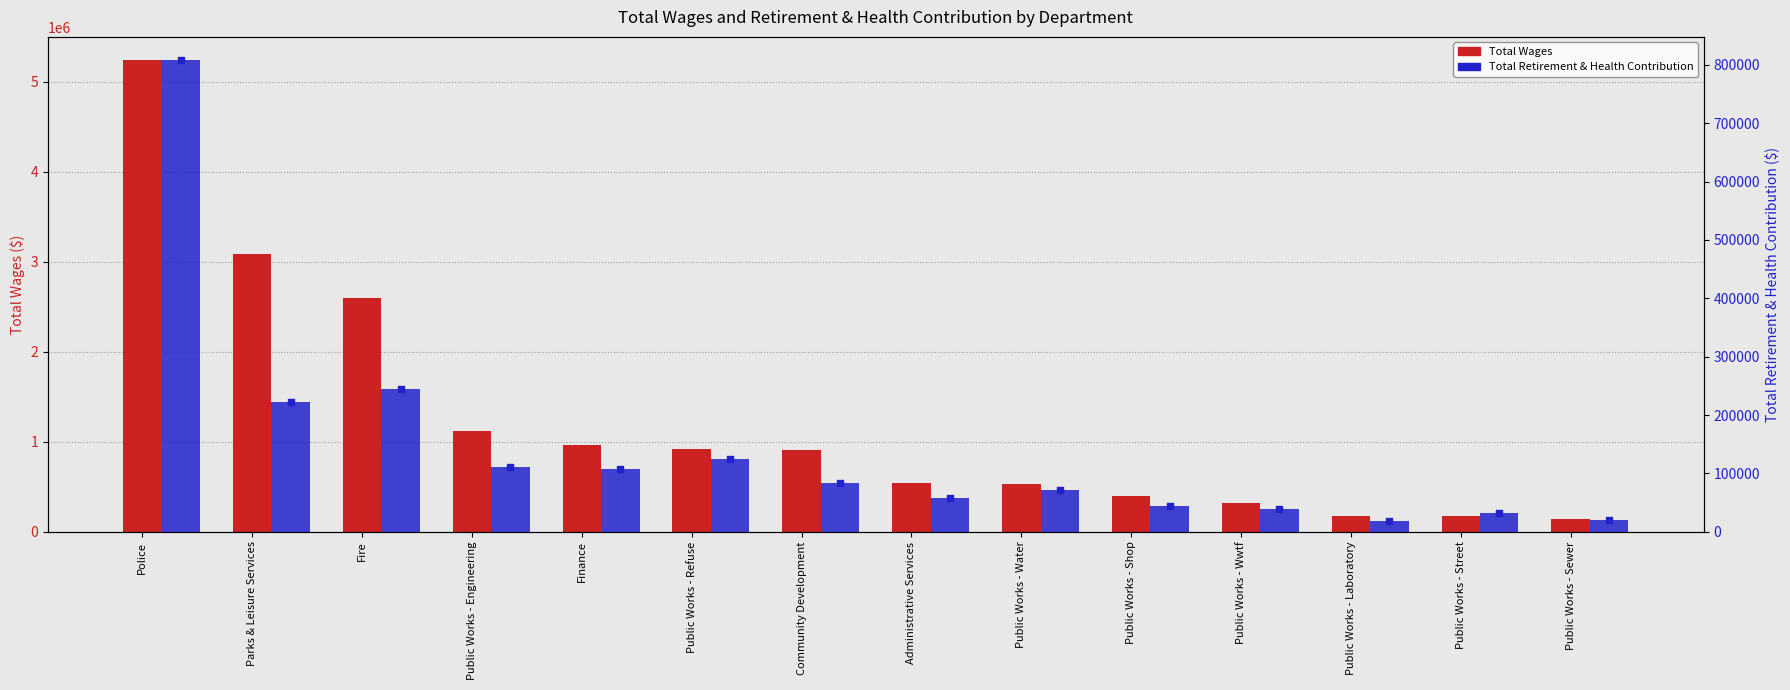

What are all the series names shown in the legend?

Total Wages, Total Retirement & Health Contribution